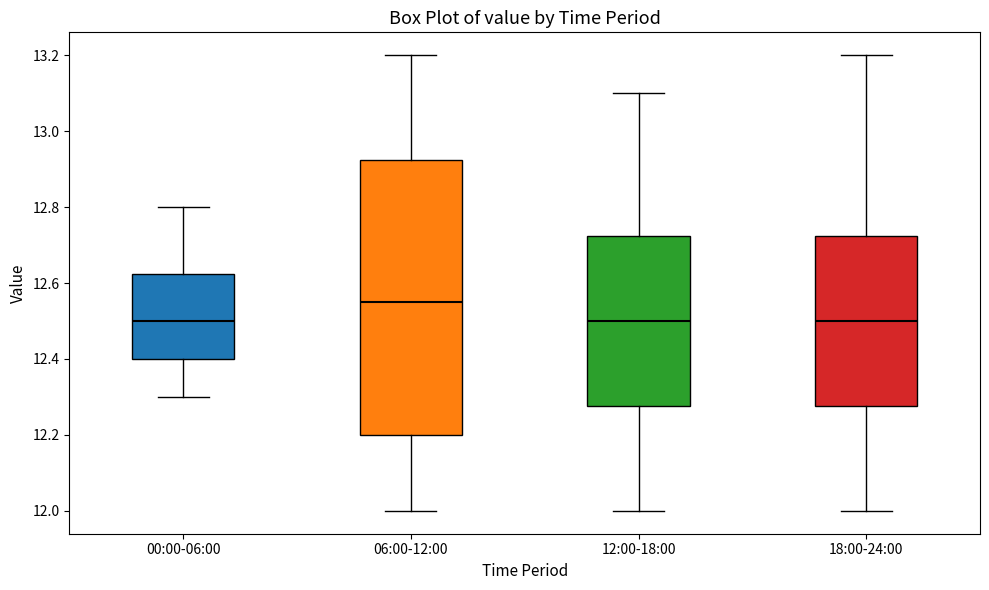

Where is the lower edge of the box for 12:00-18:00 on the y-axis? The values are not printed on the chart, so give them approximately, as read against the axis.

12.28